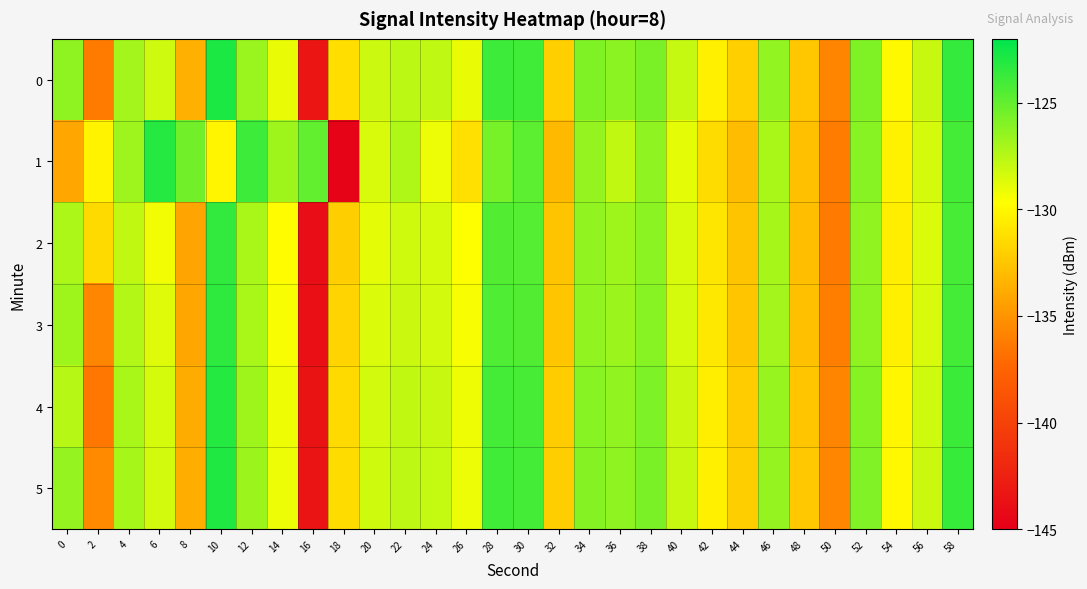

List the series in order of their peak value, lowest first.

2, 3, 1, 4, 5, 0